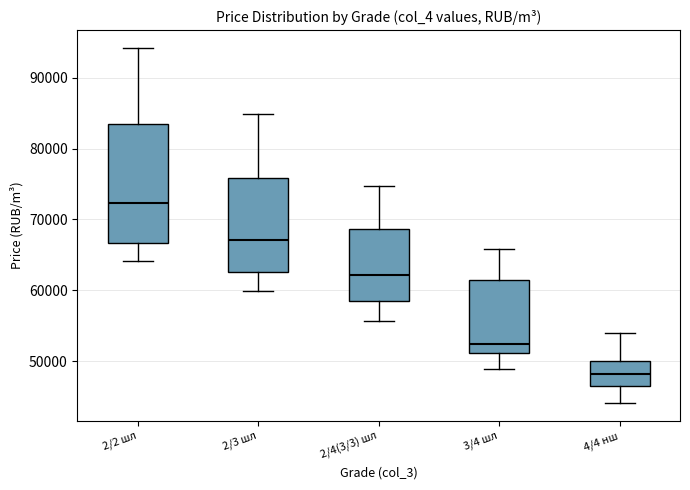

Comparing the boxes themselves (not the whiskers), which one is the tallest?

2/2 шл